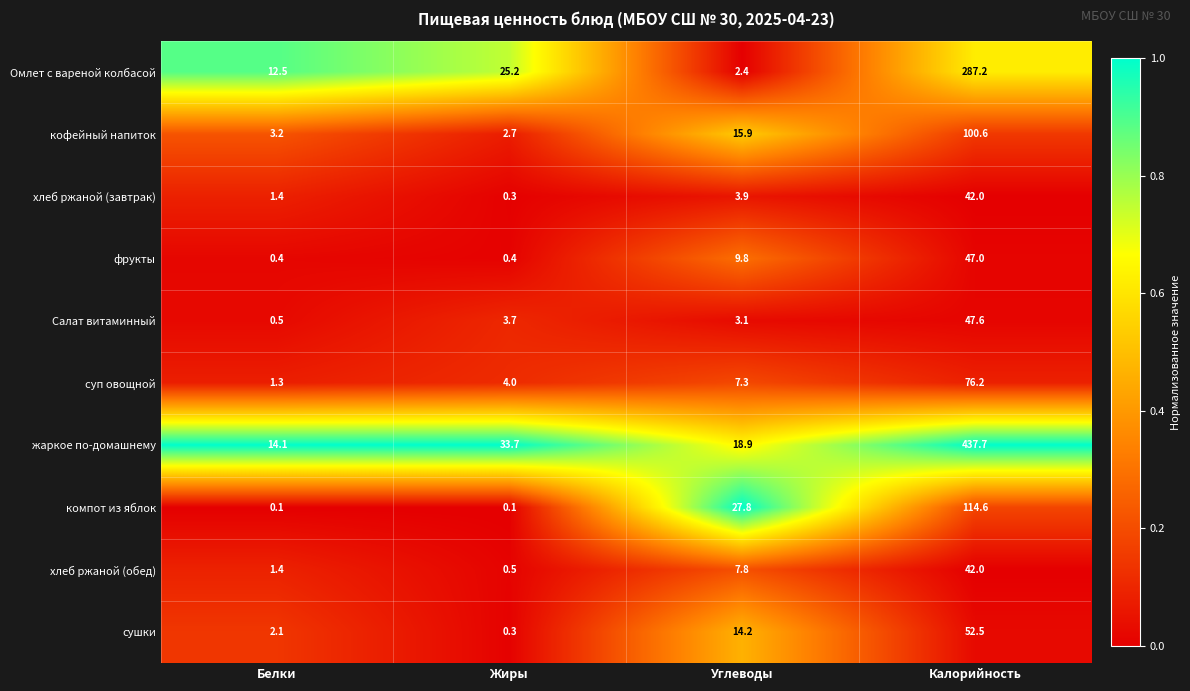

Which series has the widest spread of values?

жаркое по-домашнему